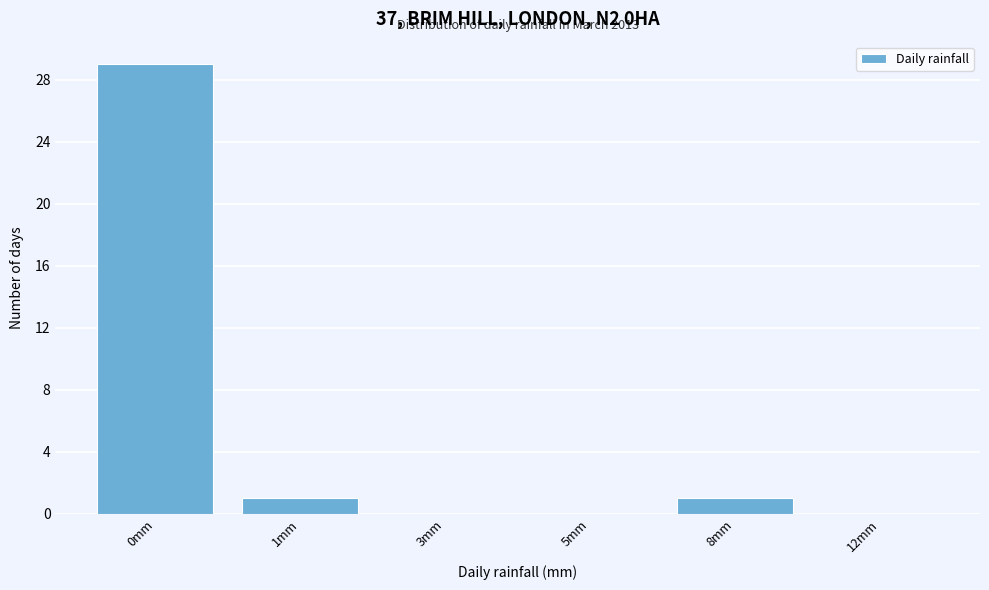

Reading left to right, list all the values displayed in this chart.

0mm=29	1mm=1	3mm=0	5mm=0	8mm=1	12mm=0